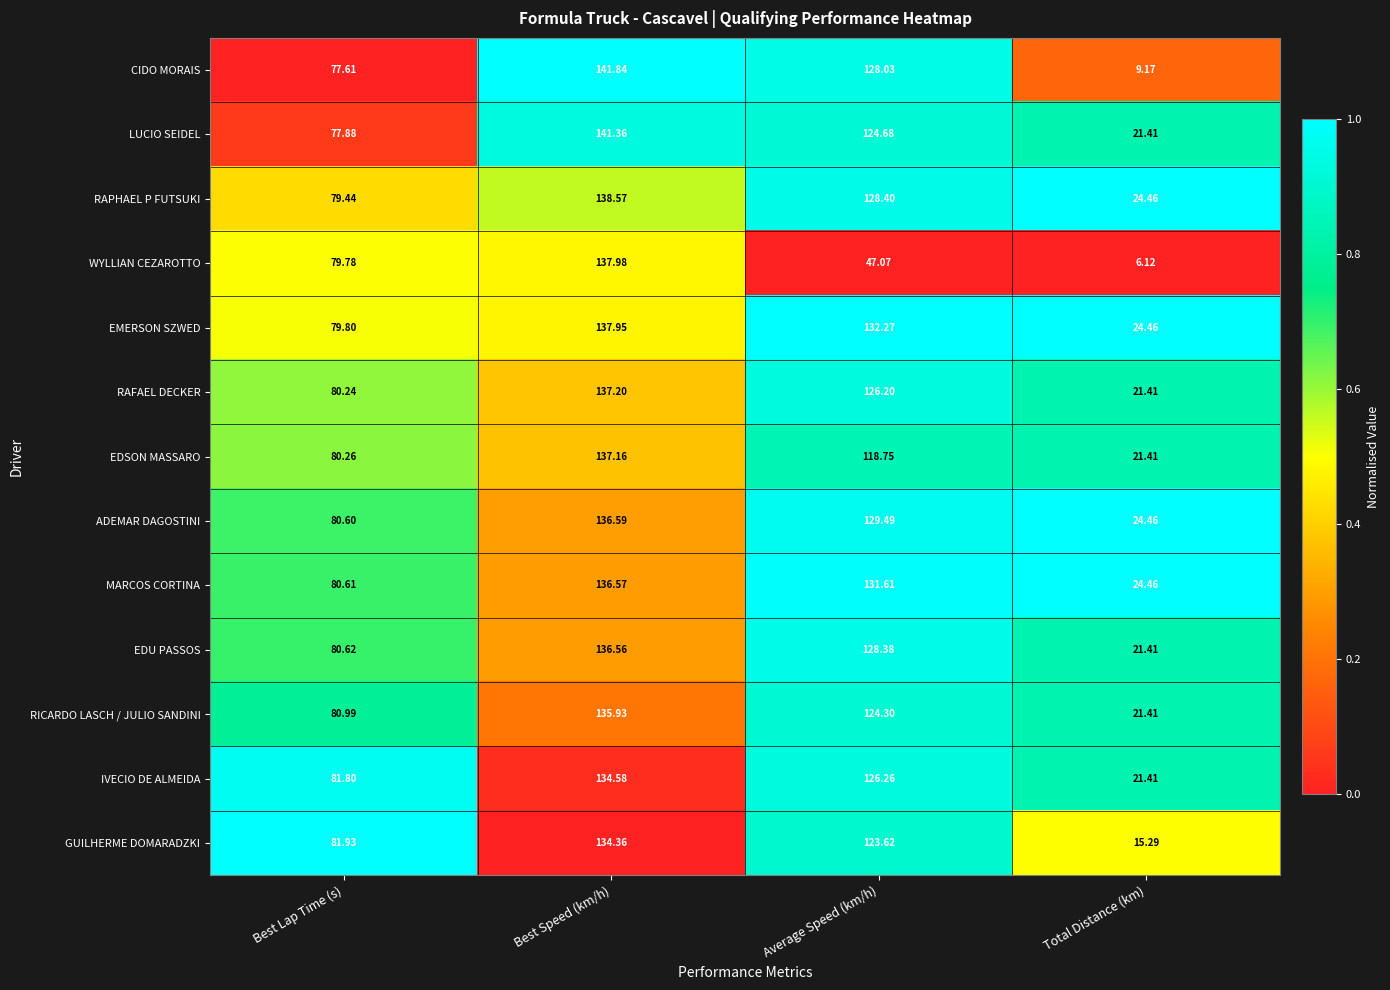

At which category does the chart reach its minimum across all series?

Total Distance (km)